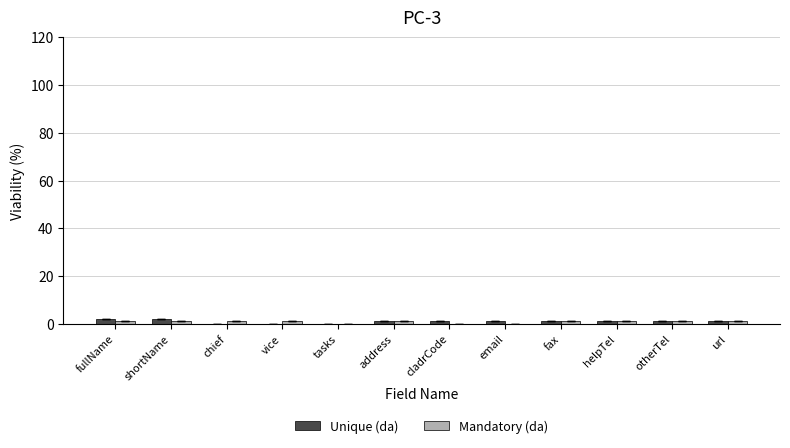

What is the label of the 5th bar from the right?

email